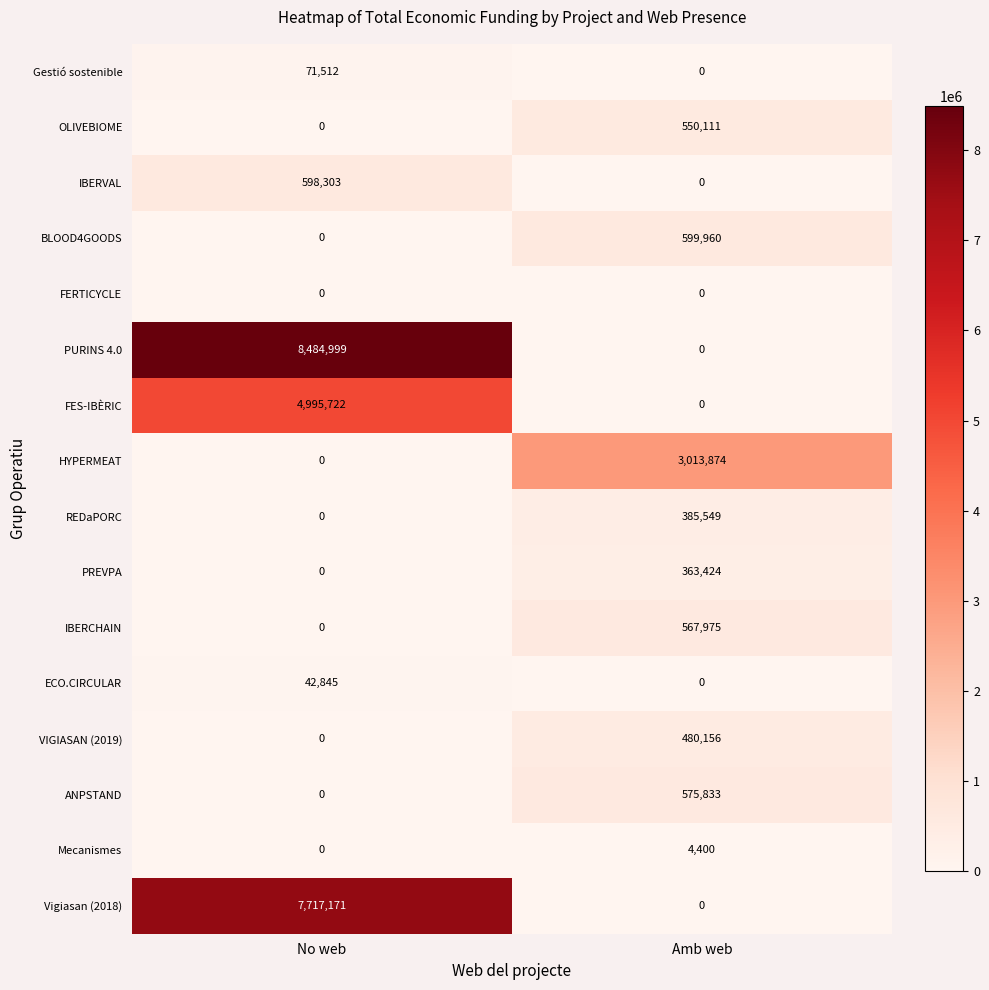

The Vigiasan (2018) series shows -4724370 at Amb web. True or false?

False